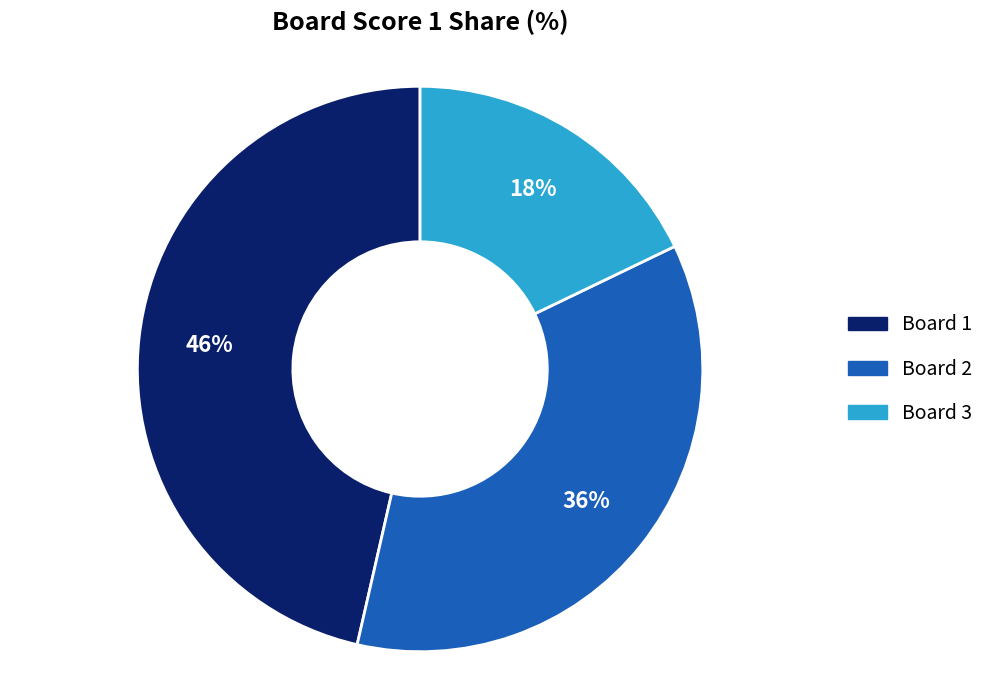

Is there any slice that represents more than half of the pie?

No